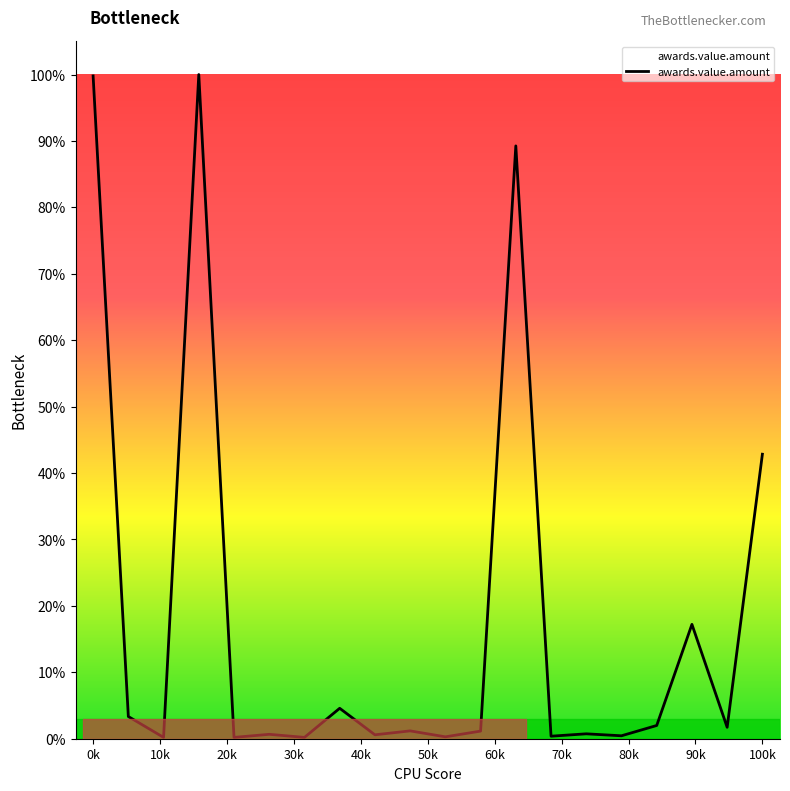

Does the chart display data point markers on the line(s)?

No